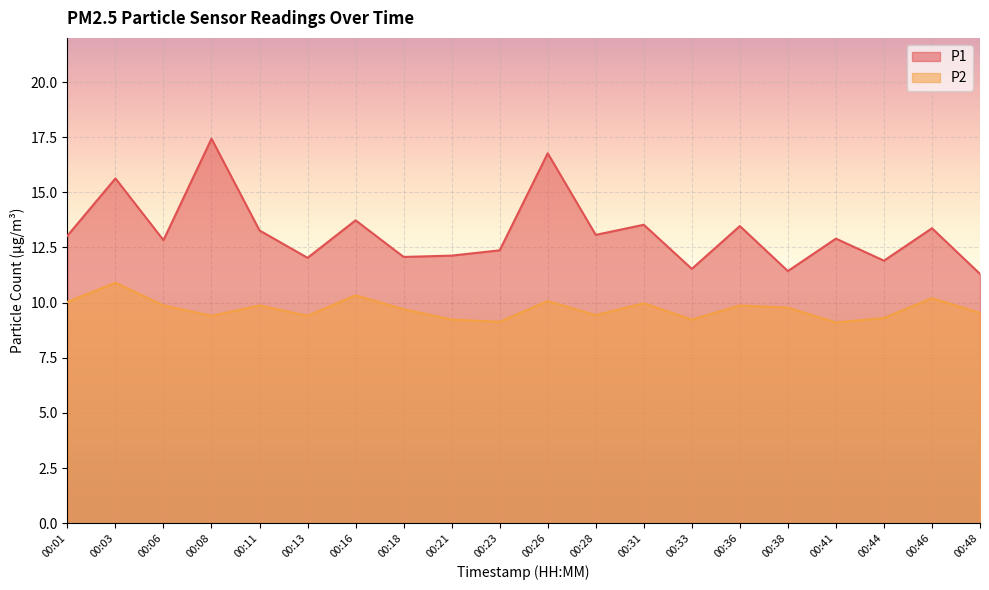

At which category does P2 reach its first local peak?

00:03